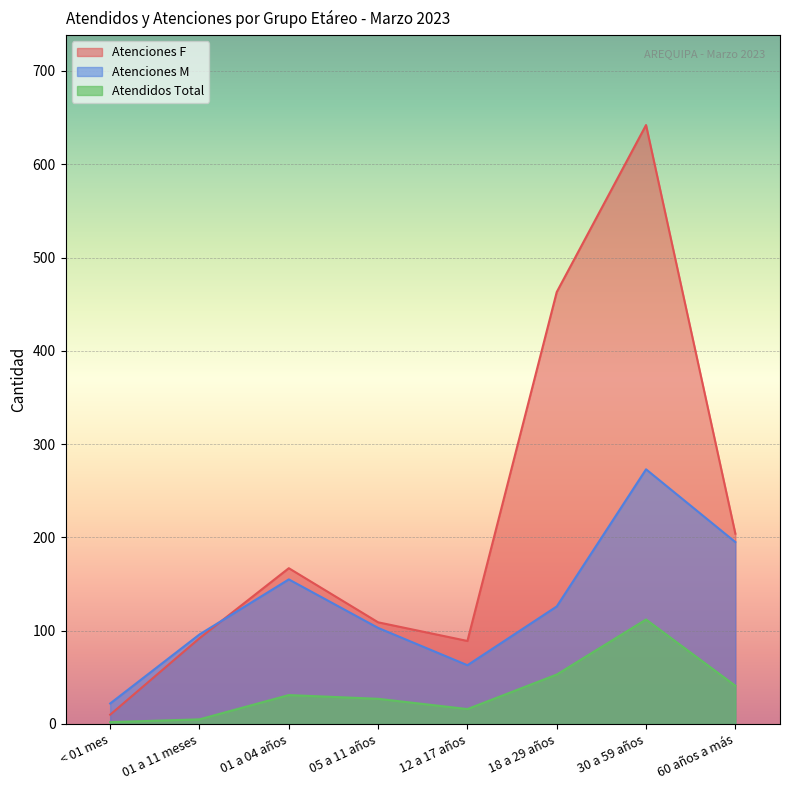

Between which two adjacent categories do Atenciones M and Atenciones F first intersect?

01 a 11 meses and 01 a 04 años